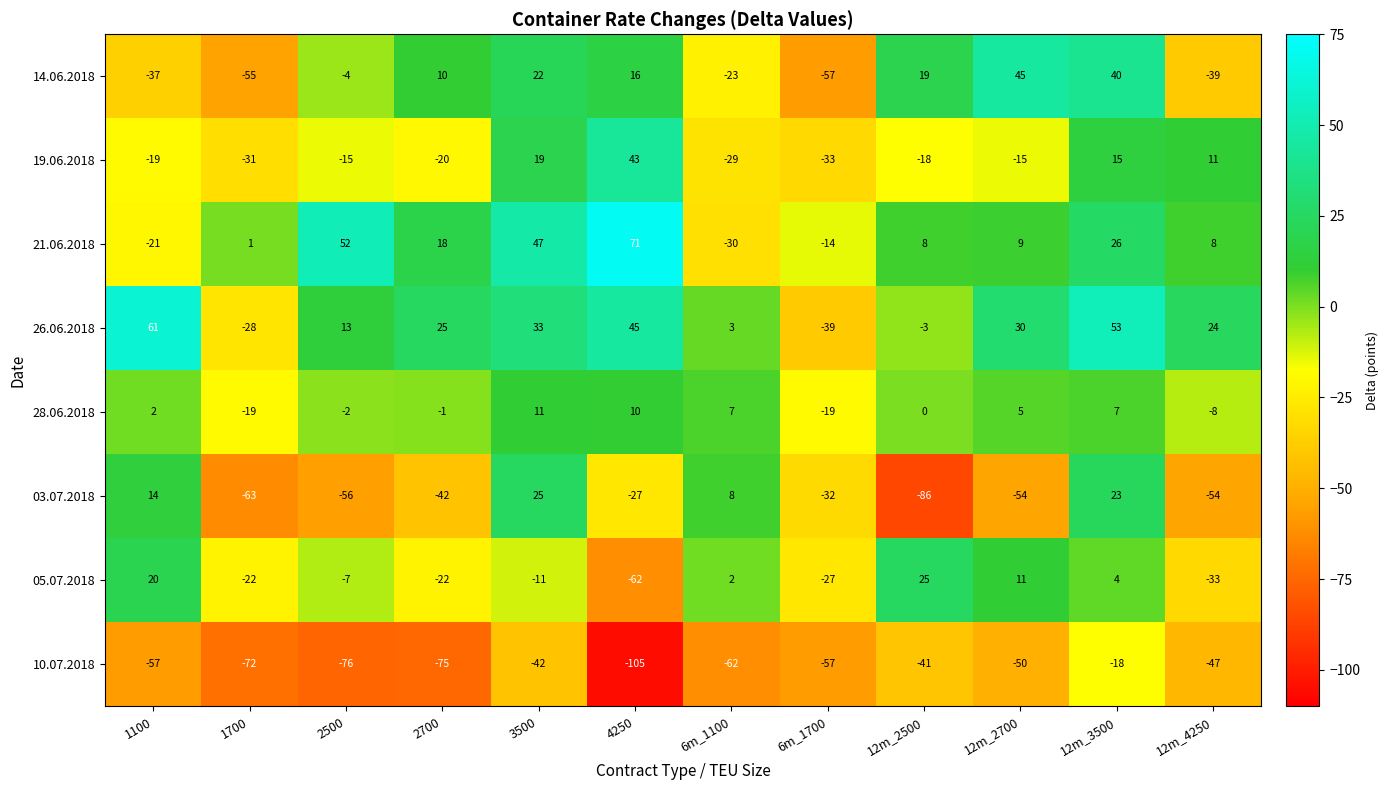

What is the approximate value of 28.06.2018 at 6m_1700?

-19